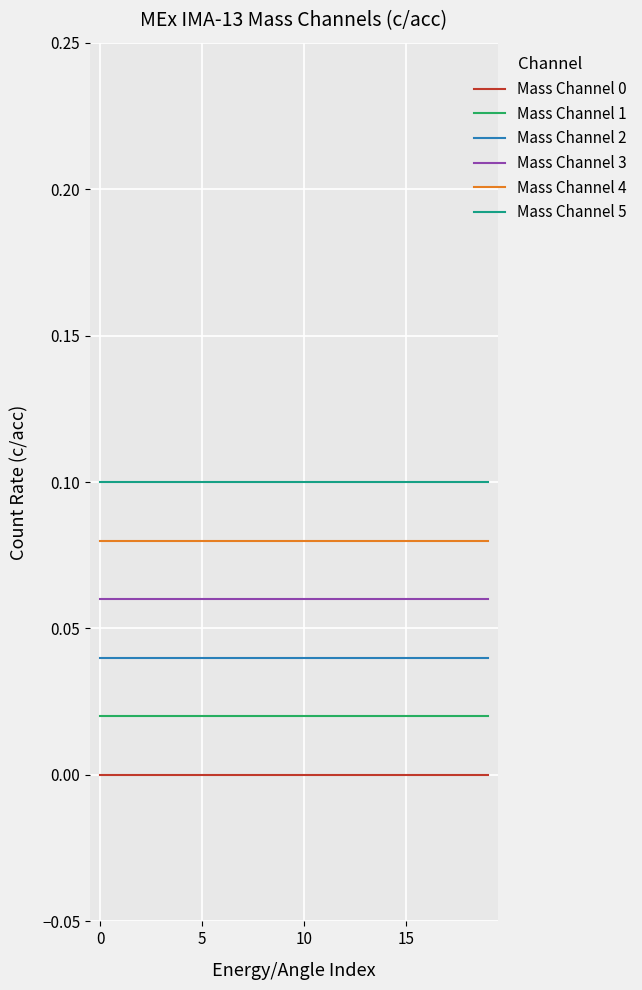

Does the chart display data point markers on the line(s)?

No